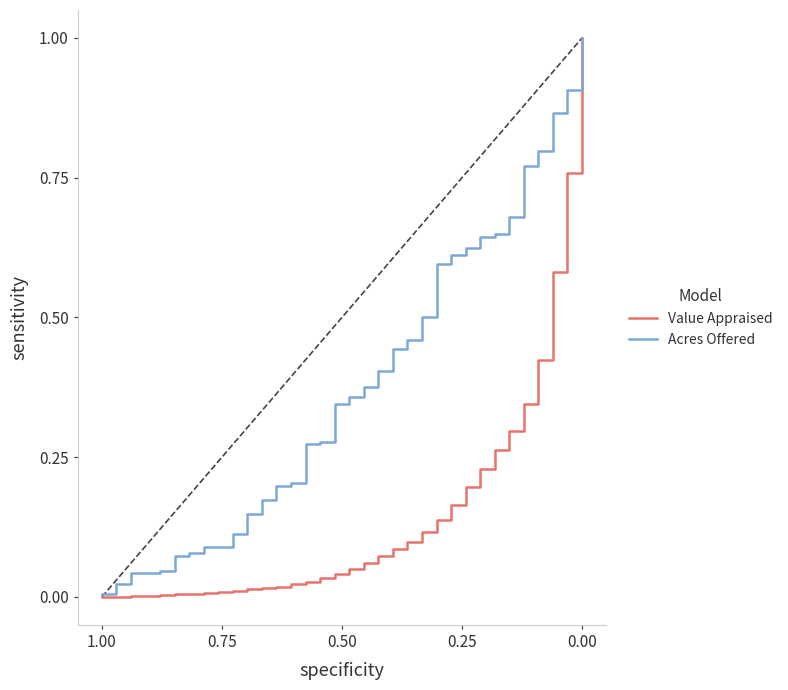

Count the number of data series in this chart.

2